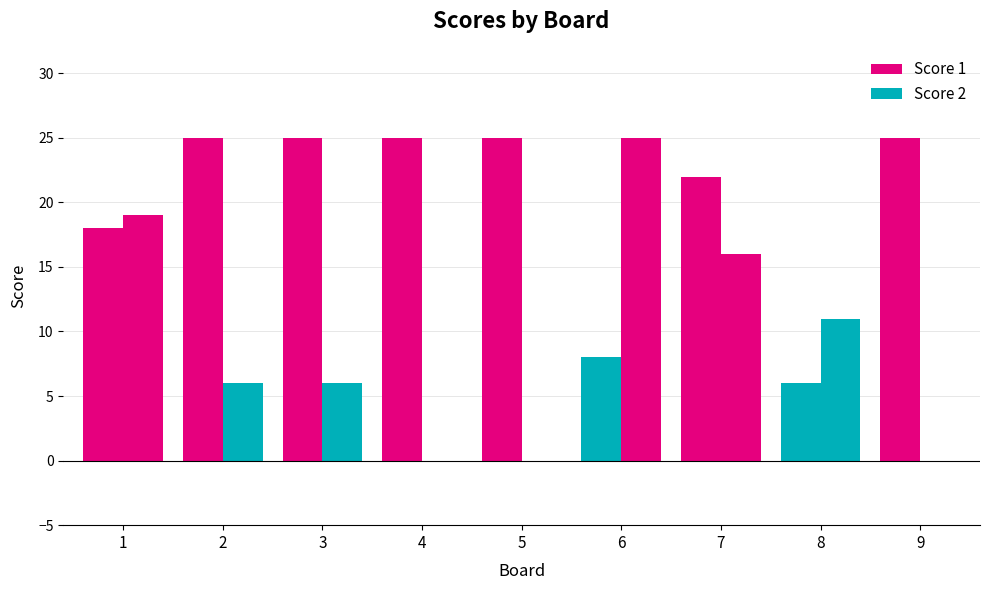

At how many categories does at least one series exceed 23?

6